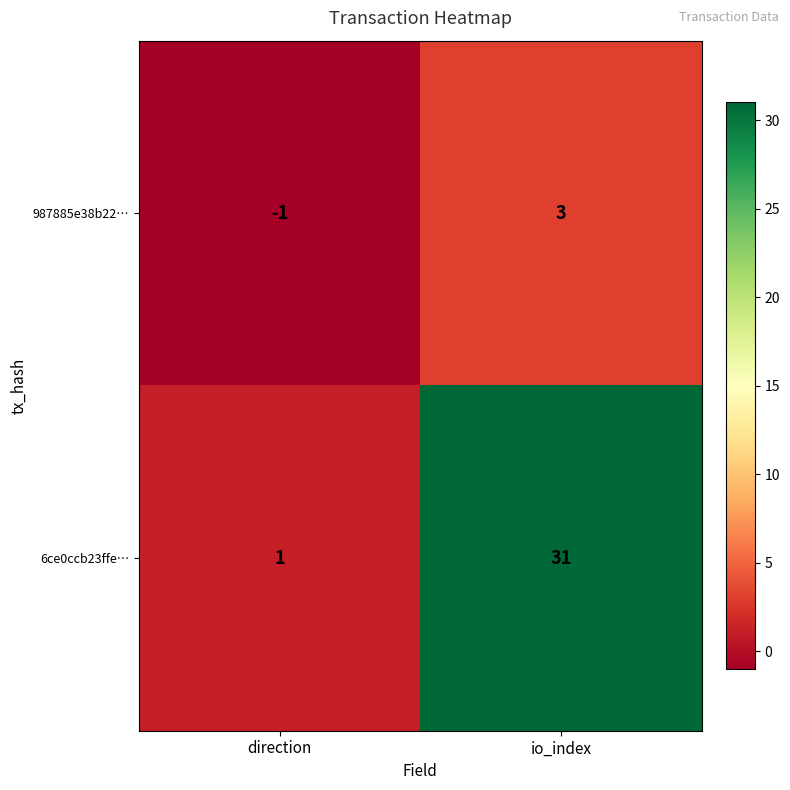

At which category is the sum across all series the highest?

io_index